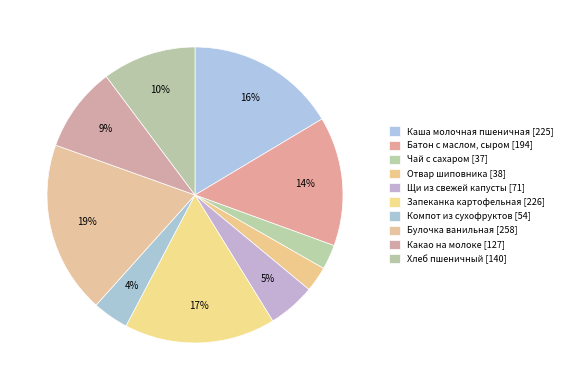

To the nearest percent, what is the combined percentage of Запеканка картофельная and Отвар шиповника?

19%